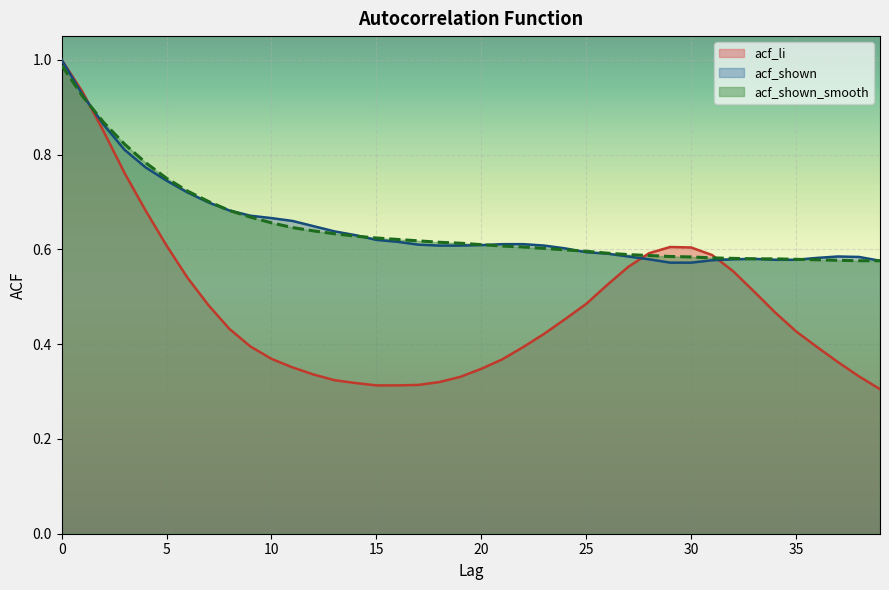

Does the chart display data point markers on the line(s)?

No